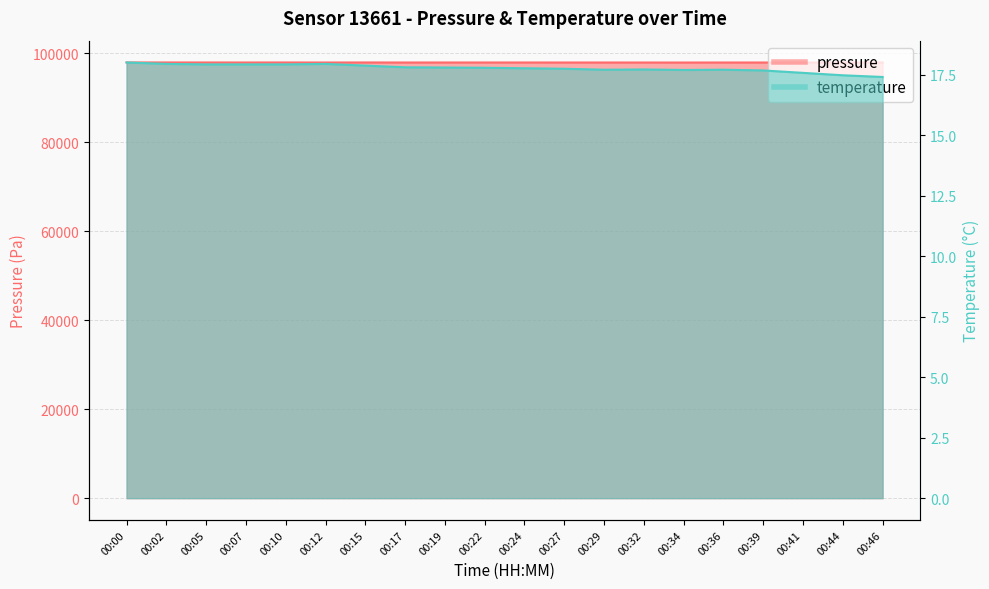

At how many categories does at least one series exceed 95691?

20